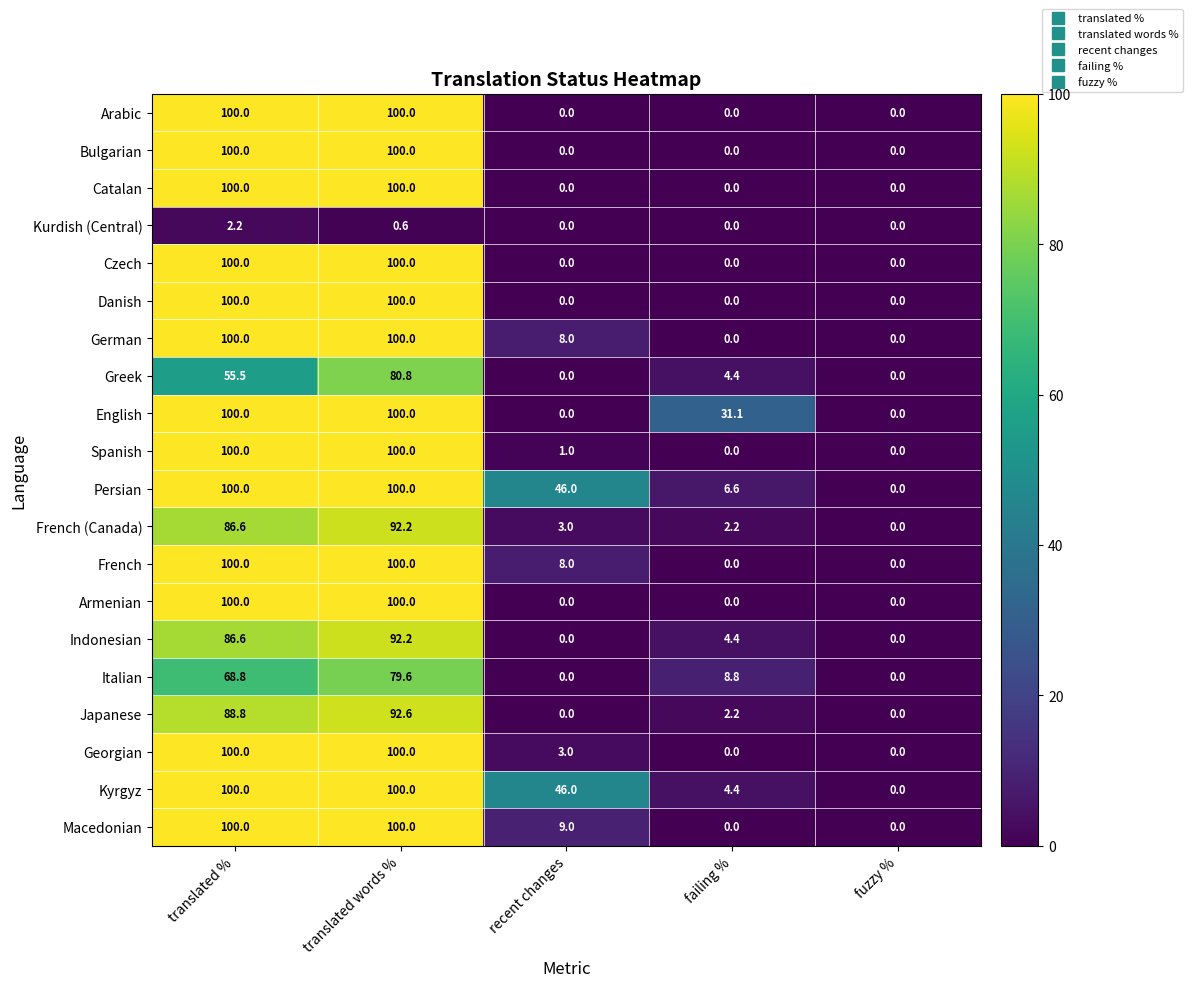

Between translated % and translated words %, which series saw the biggest shift?

Greek